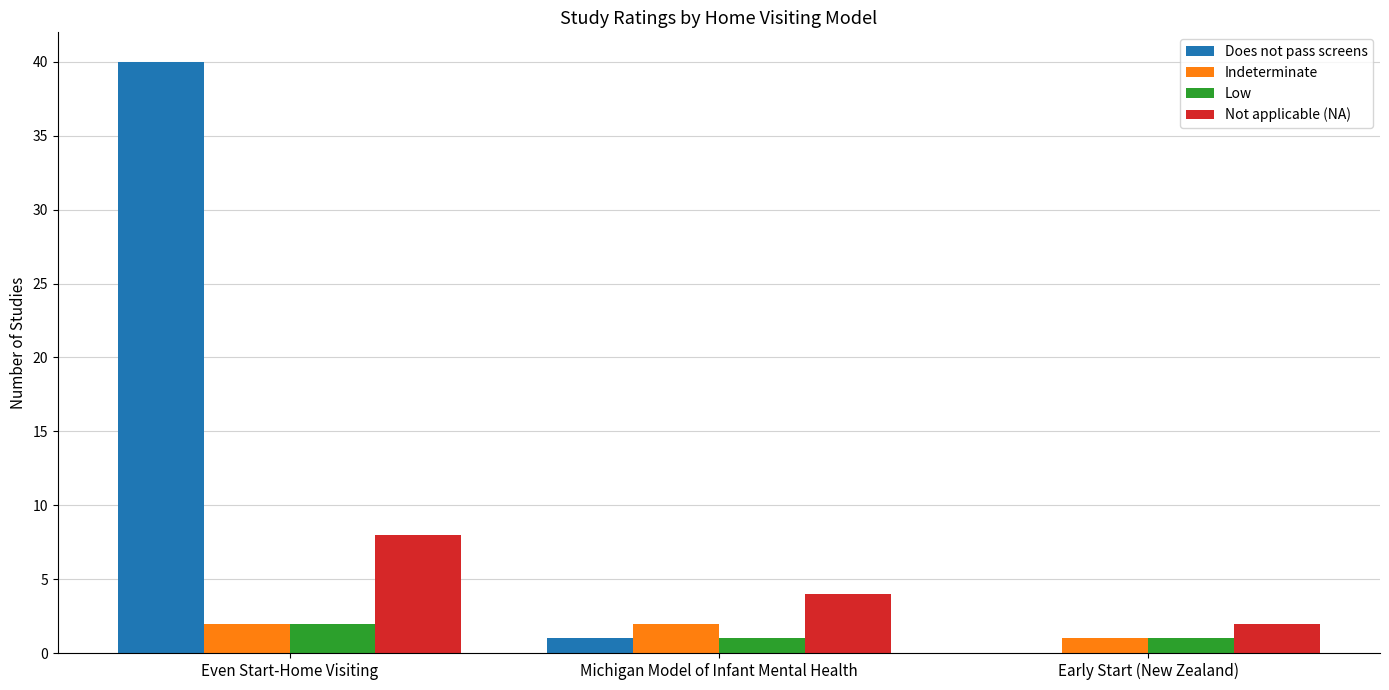

What is the sum of all Low values?

4